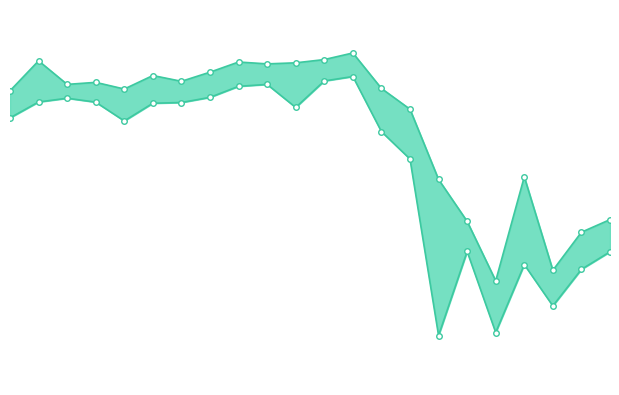

What is the highest value of the Low series?

408148